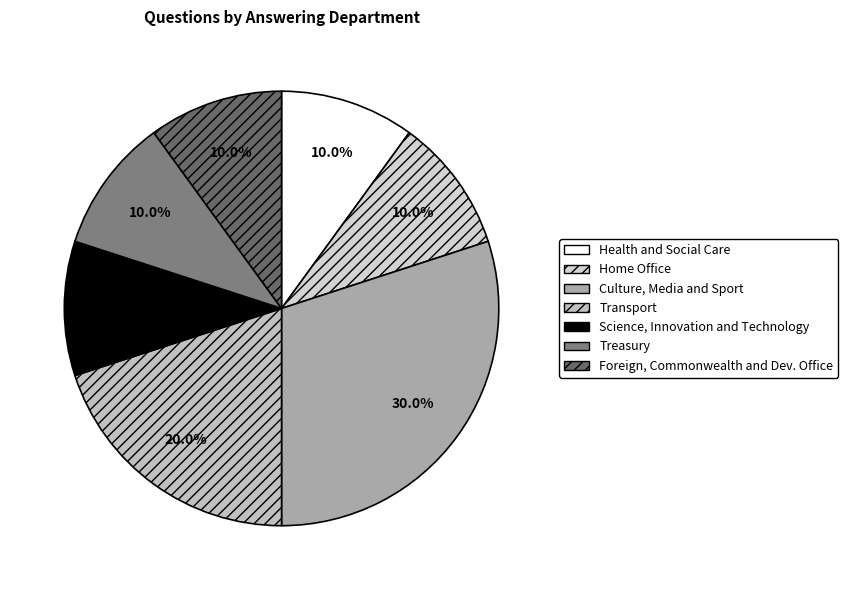

Which has a higher value, Health and Social Care or Science, Innovation and Technology?

Health and Social Care